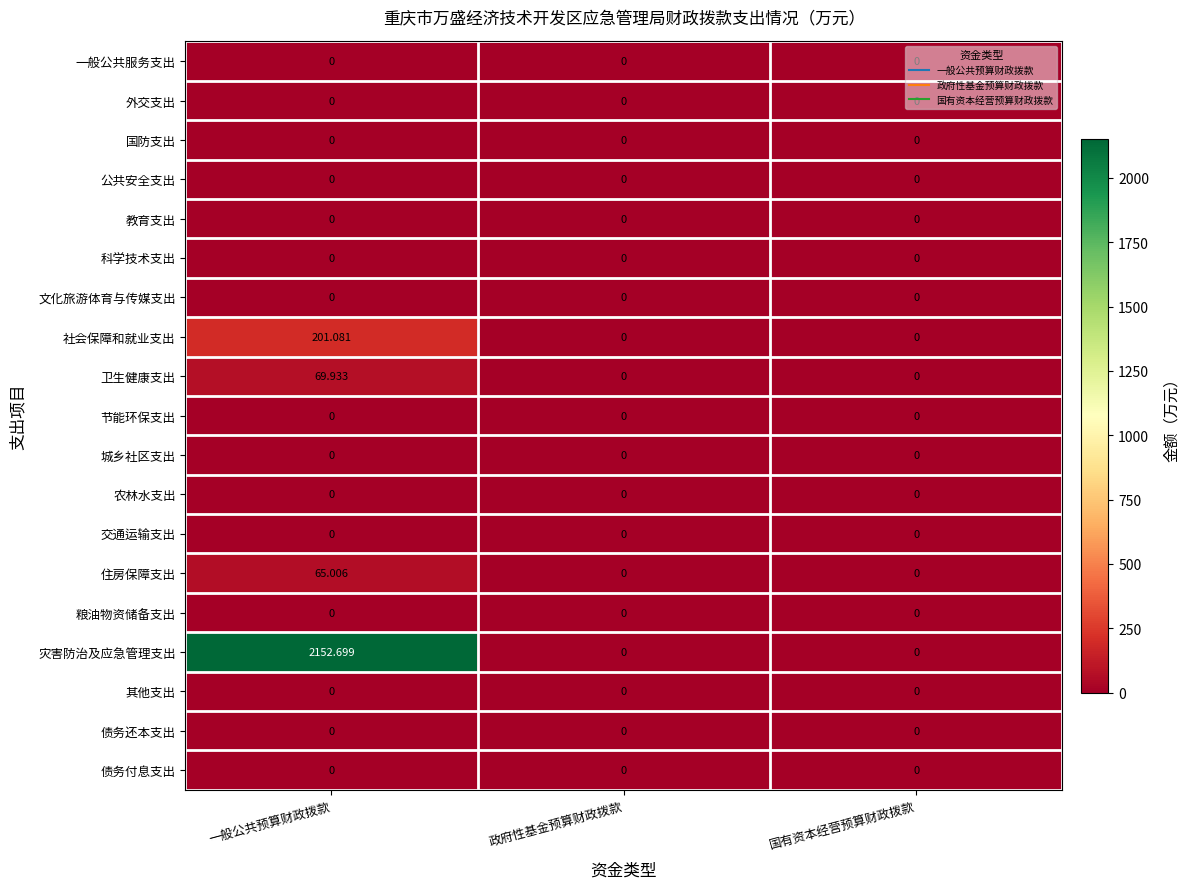

At which category is the sum across all series the highest?

一般公共预算财政拨款